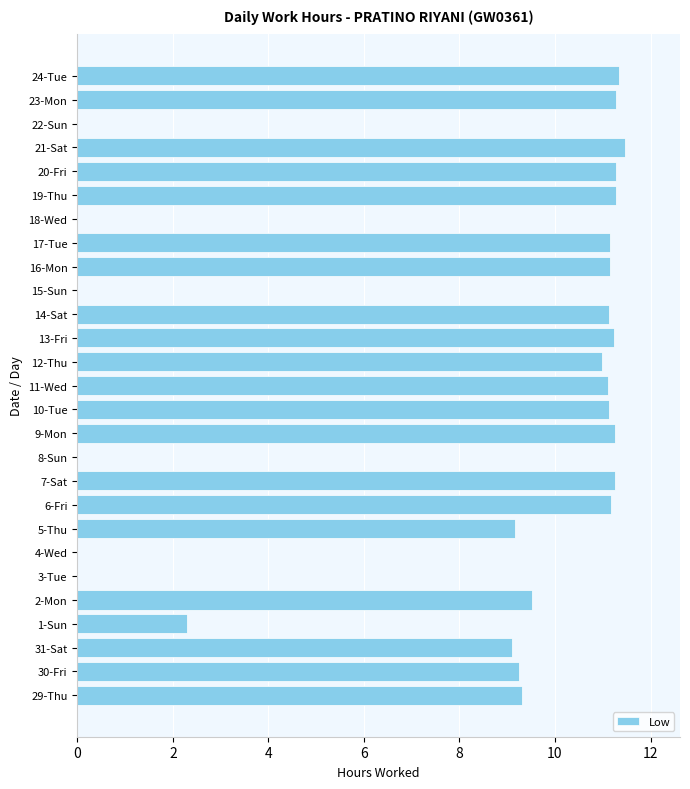

Are the bars grouped side by side (vs. stacked)?

No